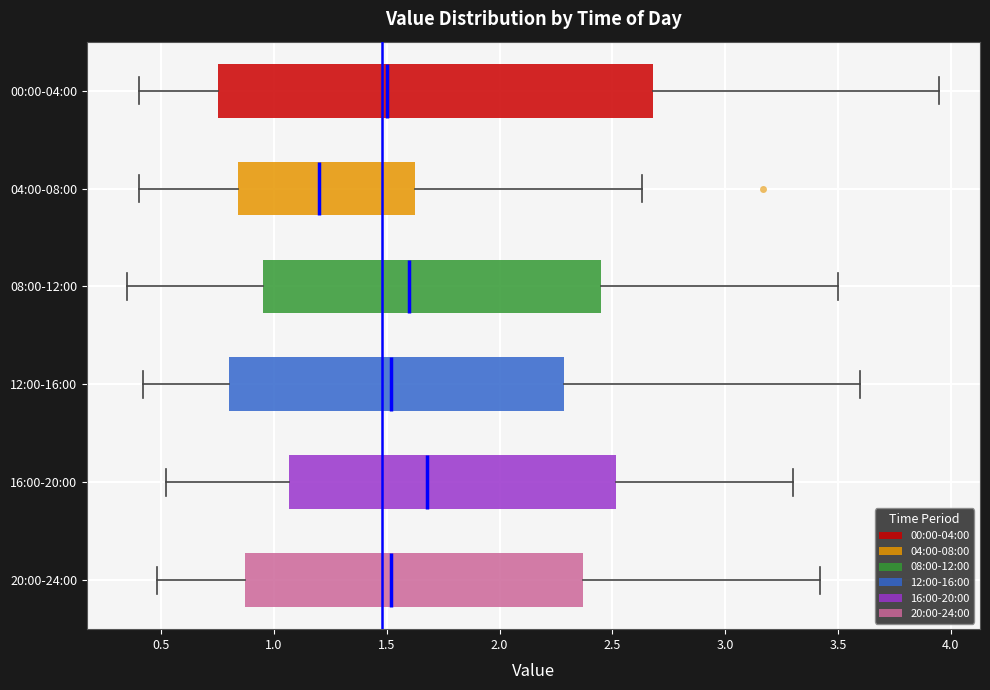

Where does the median line of the box for 00:00-04:00 sit on the x-axis? The values are not printed on the chart, so give them approximately, as read against the axis.

1.50